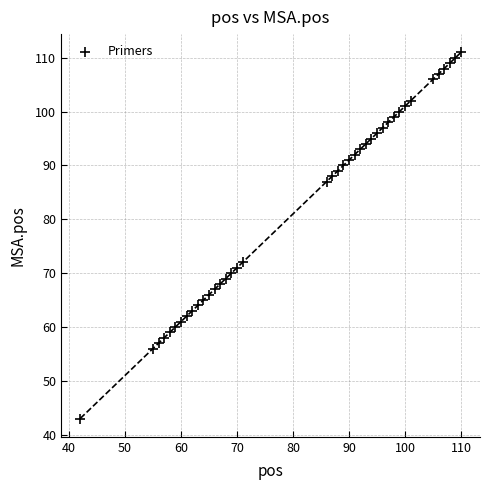

What Y value in the scatter plot is closest to 77?

72